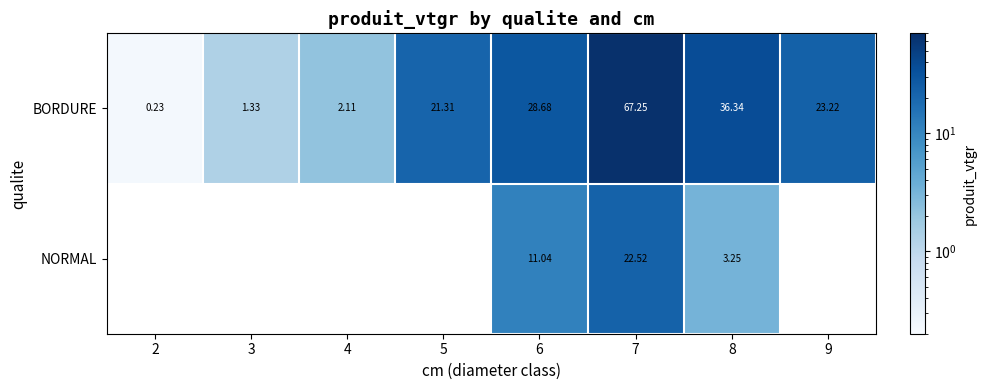

At which label does BORDURE reach its peak?

7